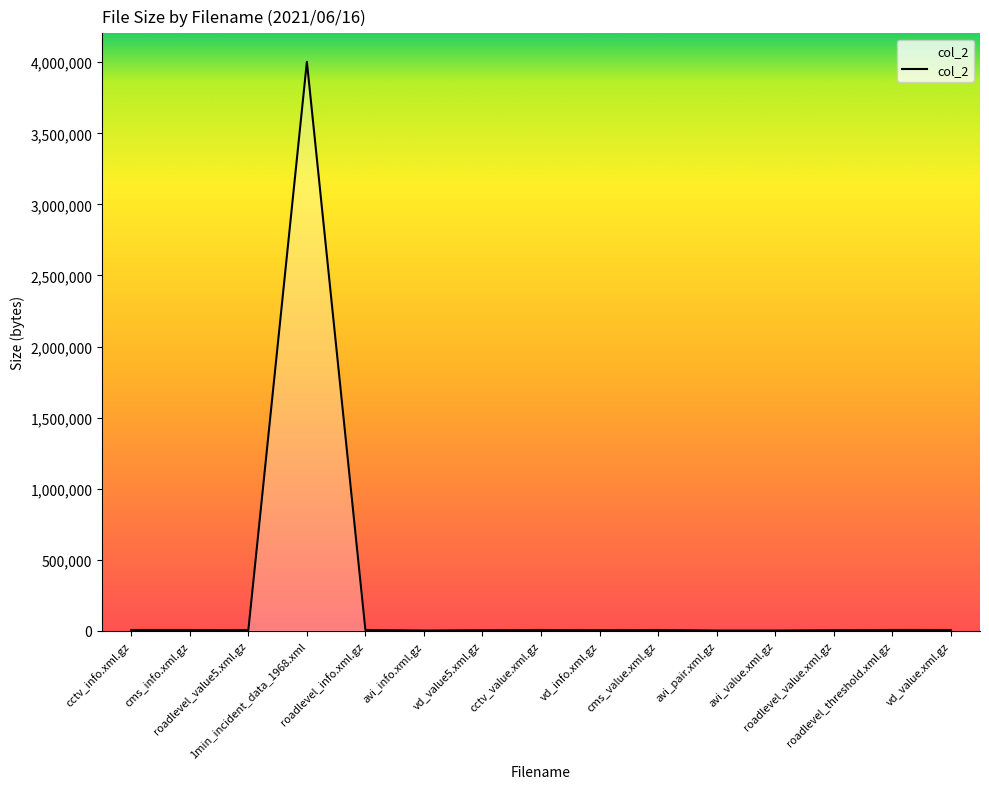

What is the greatest value displayed?

4003631